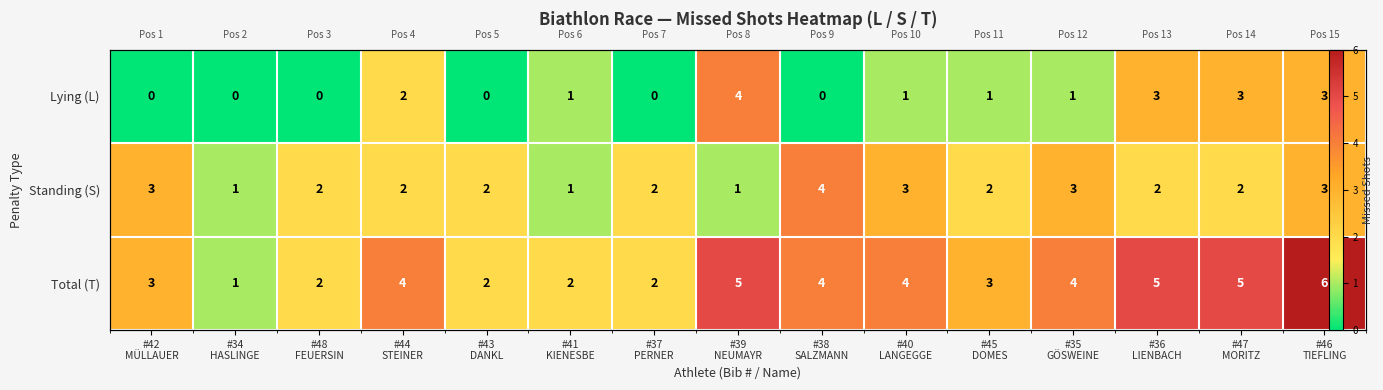

Rank the categories by Total (T) value from lowest to highest.

#34 HASLINGE, #48 FEUERSIN, #43 DANKL, #41 KIENESBE, #37 PERNER, #42 MÜLLAUER, #45 DOMES, #44 STEINER, #38 SALZMANN, #40 LANGEGGE, #35 GÖSWEINE, #39 NEUMAYR, #36 LIENBACH, #47 MORITZ, #46 TIEFLING